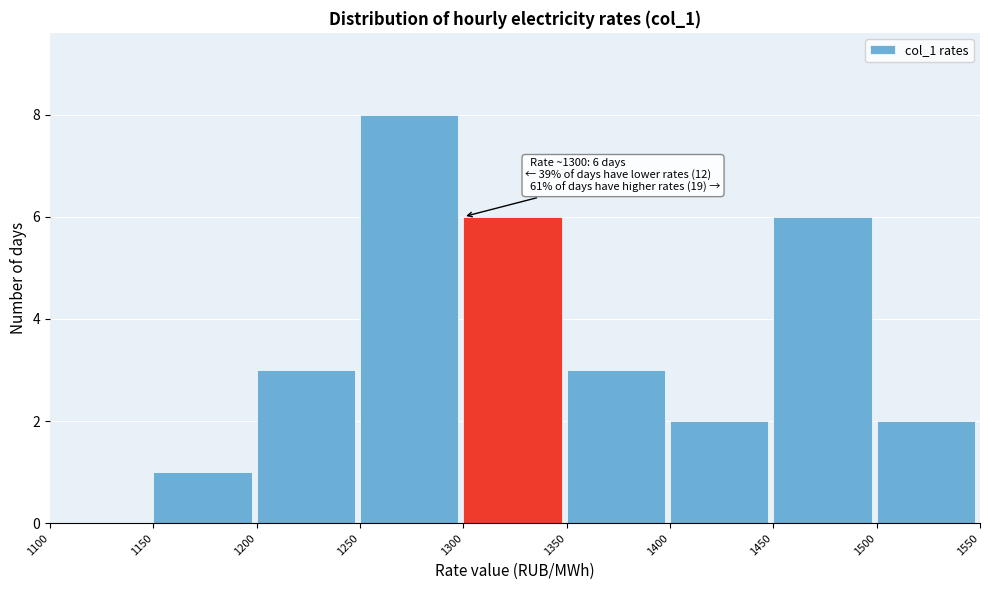

Over which range of the x-axis is the bar tallest?

1250 to 1300